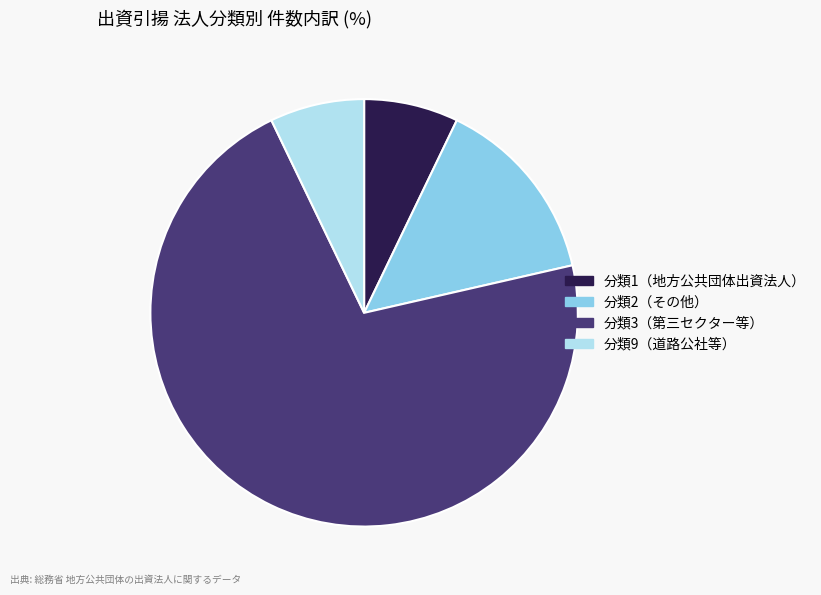

Do 分類1（地方公共団体出資法人） and 分類9（道路公社等） together represent more than half of the pie?

No